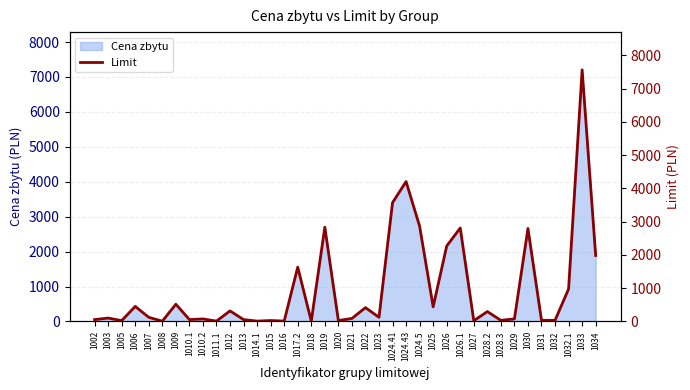

Rank the categories by value from lowest to highest.

1018, 1008, 1014.1, 1011.1, 1016, 1027, 1005, 1015, 1020, 1028.3, 1031, 1032, 1002, 1013, 1010.1, 1010.2, 1029, 1021, 1003, 1007, 1023, 1028.2, 1012, 1022, 1025, 1006, 1009, 1032.1, 1017.2, 1034, 1026, 1030, 1026.1, 1019, 1024.5, 1024.41, 1024.43, 1033